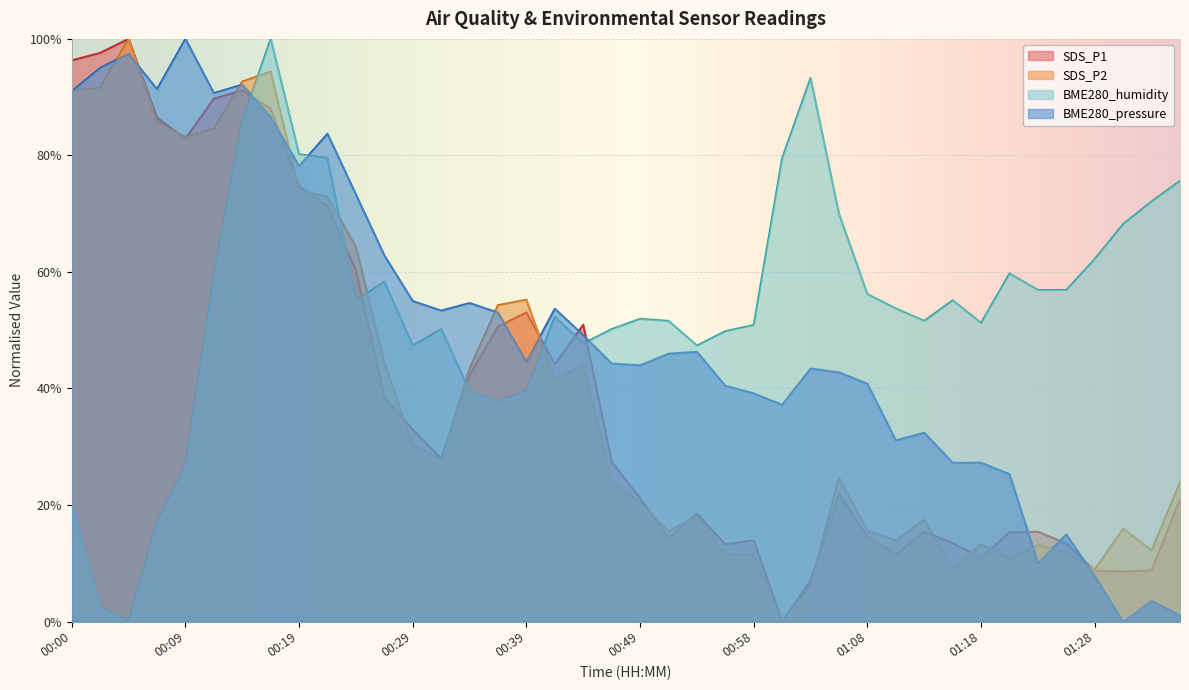

At how many categories does at least one series exceed 37?

40